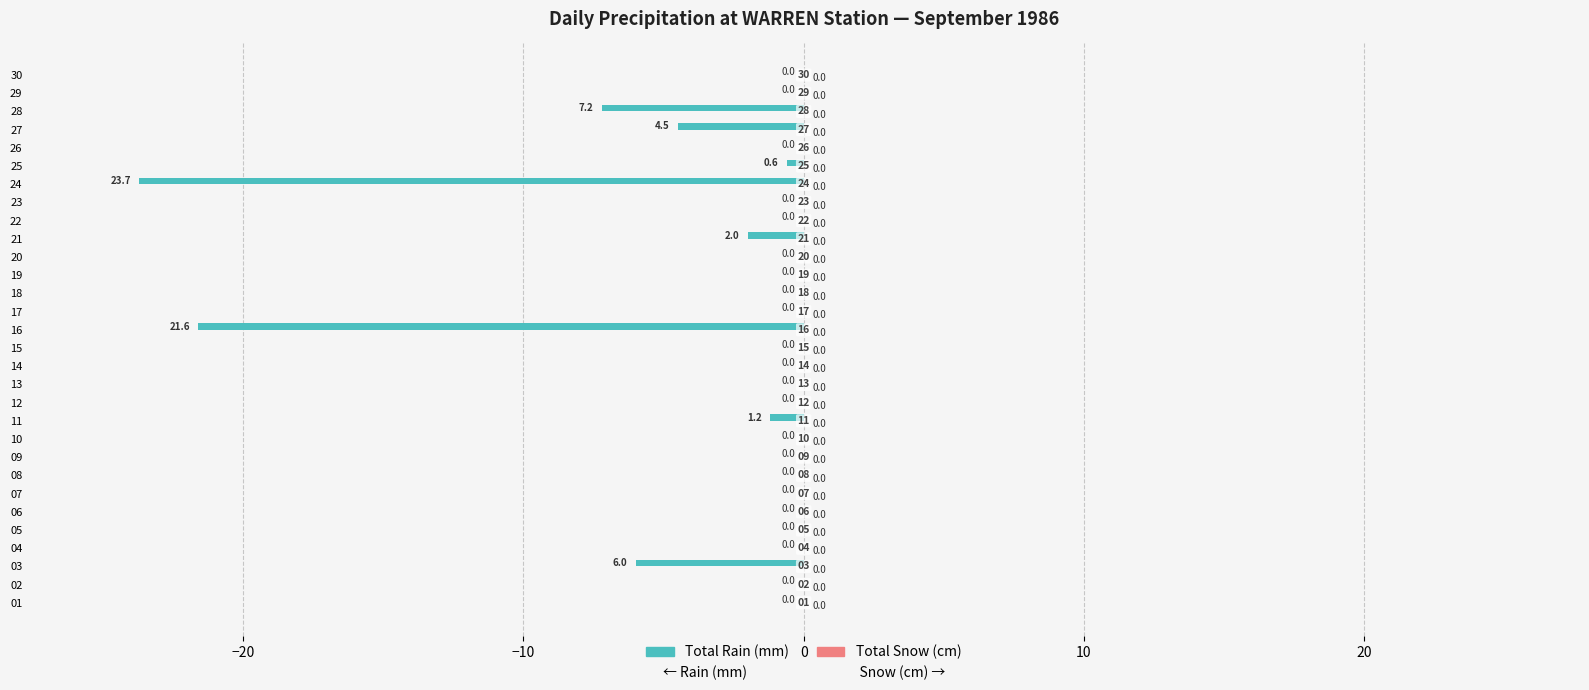

Between 26 and 21, which is larger?

26